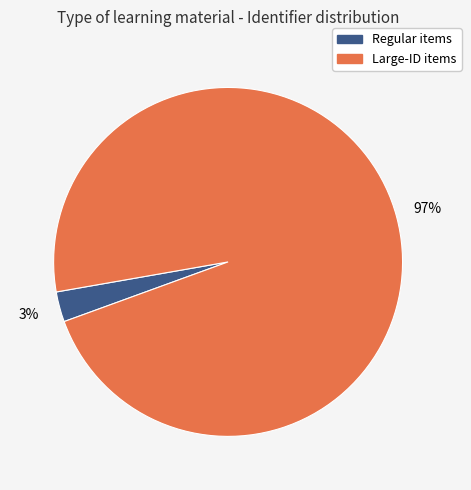

To the nearest percent, what is the average slice percentage?

50%